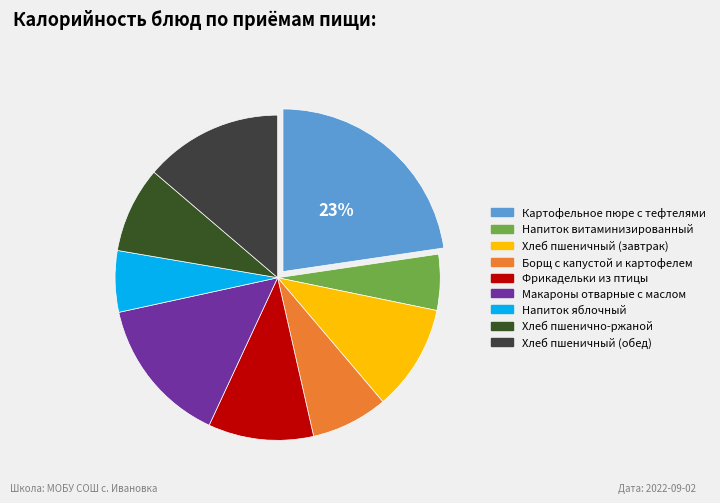

What is the largest slice in the pie chart?

Картофельное пюре с тефтелями